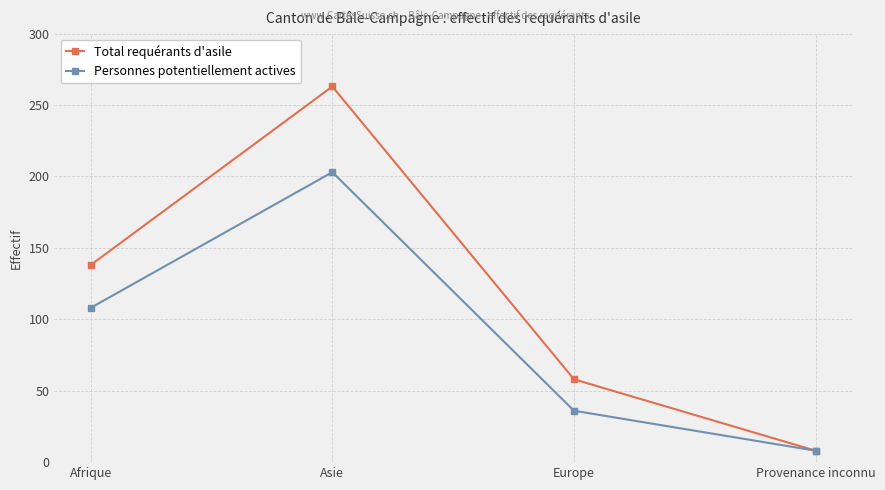

How many values in the Total requérants d'asile series are below 138?

2